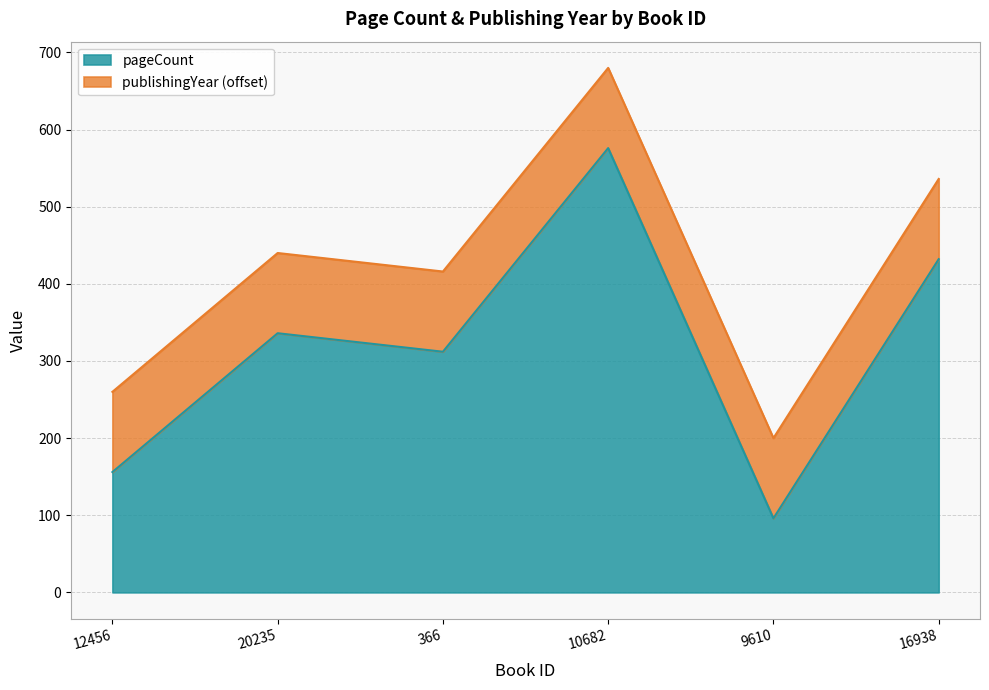

Where is the first local maximum?

20235